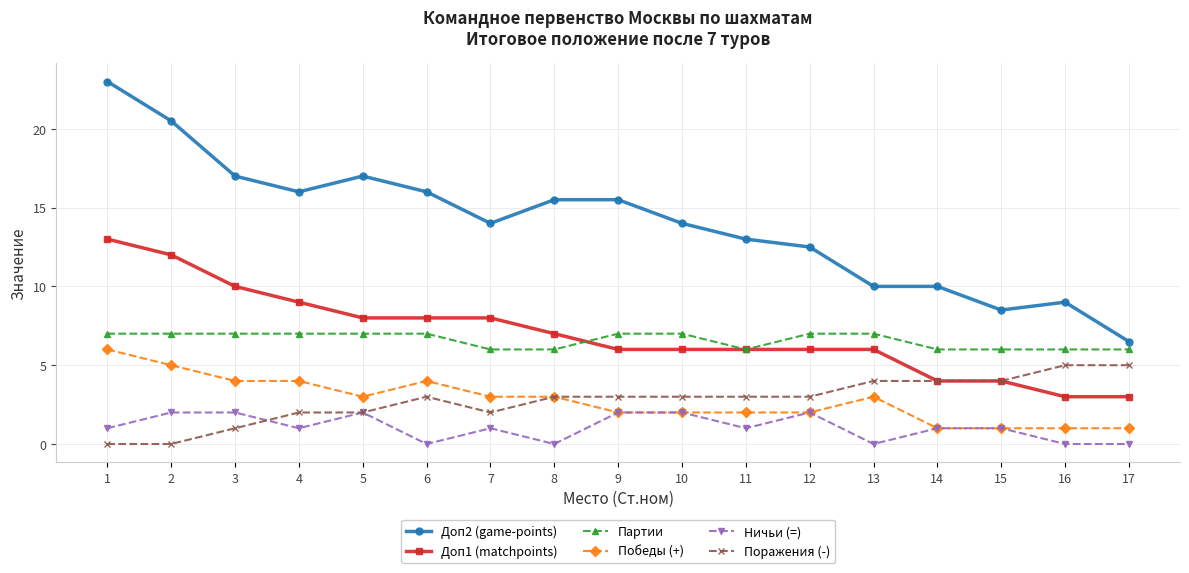

Reading left to right, list all the values displayed in this chart.

Доп2 (game-points): 23.0	20.5	17.0	16.0	17.0	16.0	14.0	15.5	15.5	14.0	13.0	12.5	10.0	10.0	8.5	9.0	6.5
Доп1 (matchpoints): 13.0	12.0	10.0	9.0	8.0	8.0	8.0	7.0	6.0	6.0	6.0	6.0	6.0	4.0	4.0	3.0	3.0
Партии: 7.0	7.0	7.0	7.0	7.0	7.0	6.0	6.0	7.0	7.0	6.0	7.0	7.0	6.0	6.0	6.0	6.0
Победы (+): 6.0	5.0	4.0	4.0	3.0	4.0	3.0	3.0	2.0	2.0	2.0	2.0	3.0	1.0	1.0	1.0	1.0
Ничьи (=): 1.0	2.0	2.0	1.0	2.0	0.0	1.0	0.0	2.0	2.0	1.0	2.0	0.0	1.0	1.0	0.0	0.0
Поражения (-): 0.0	0.0	1.0	2.0	2.0	3.0	2.0	3.0	3.0	3.0	3.0	3.0	4.0	4.0	4.0	5.0	5.0